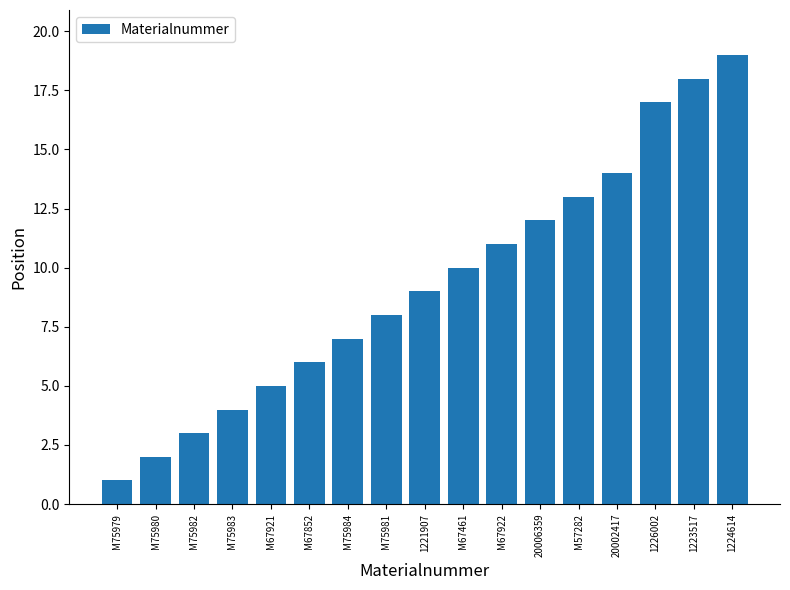

True or false: the data shows 11 at M67922.

True